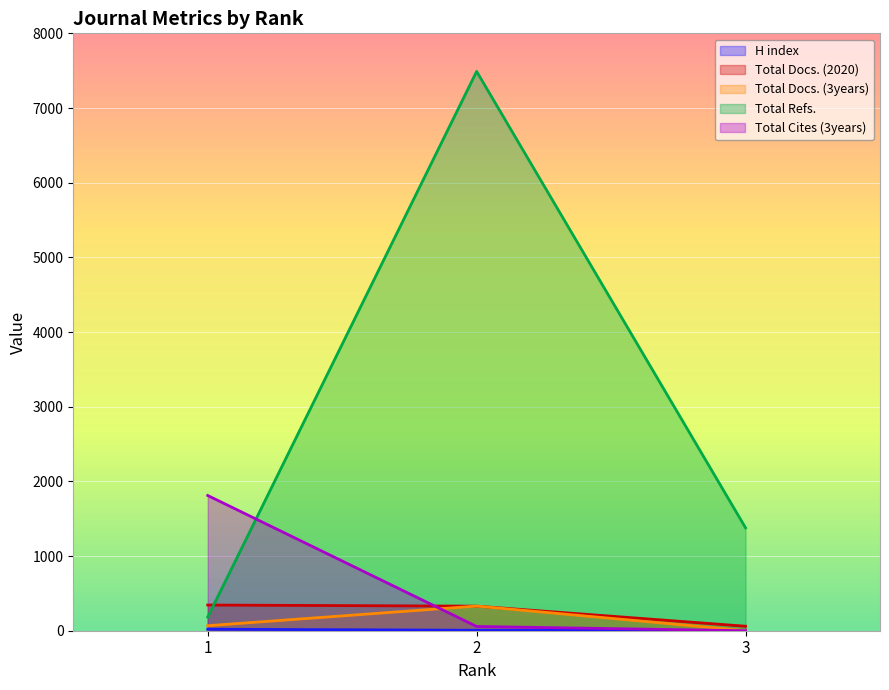

The value of Total Docs. (3years) at 3 is 0. True or false?

False